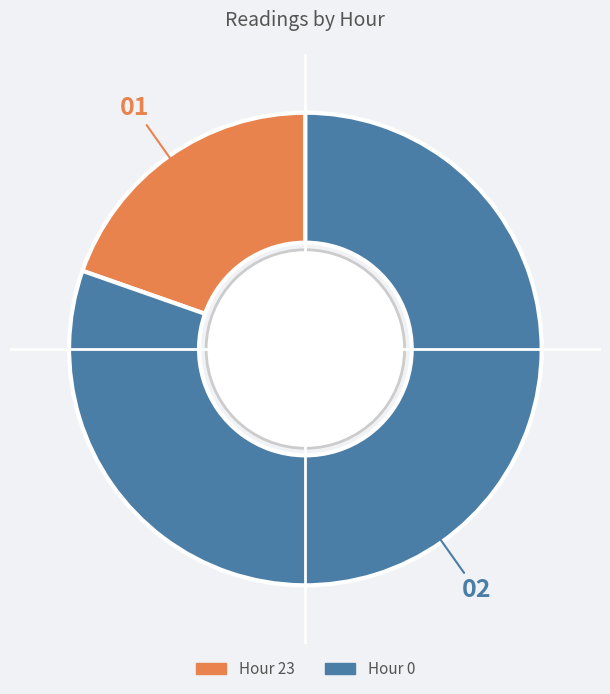

What is the smallest slice in the pie chart?

Hour 23